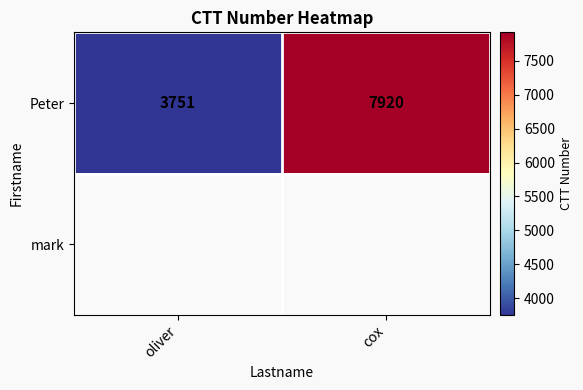

What is the maximum value for Peter?

7920